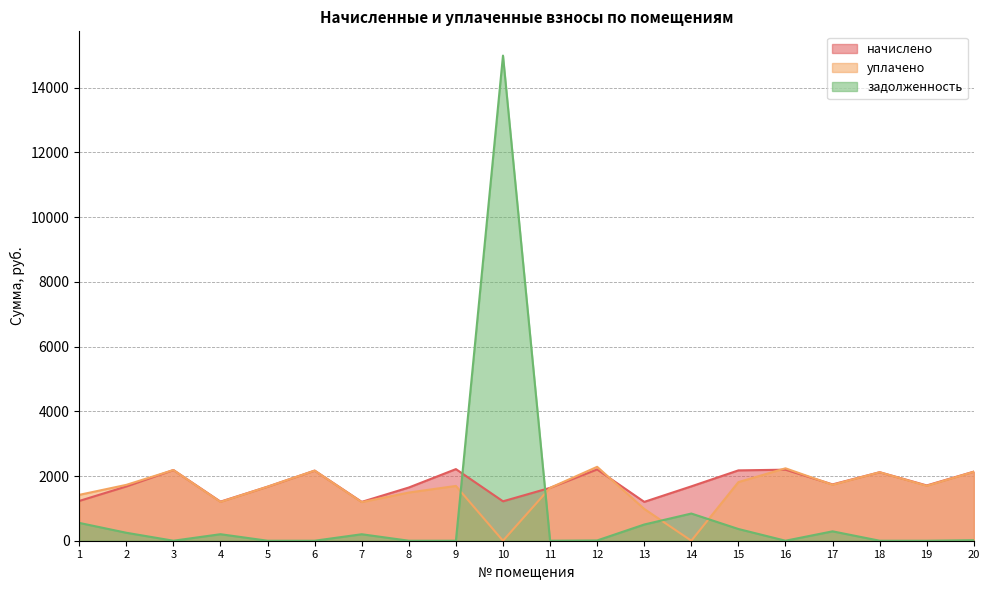

What is the value of the уплачено point at the 13th from the left?

982.7